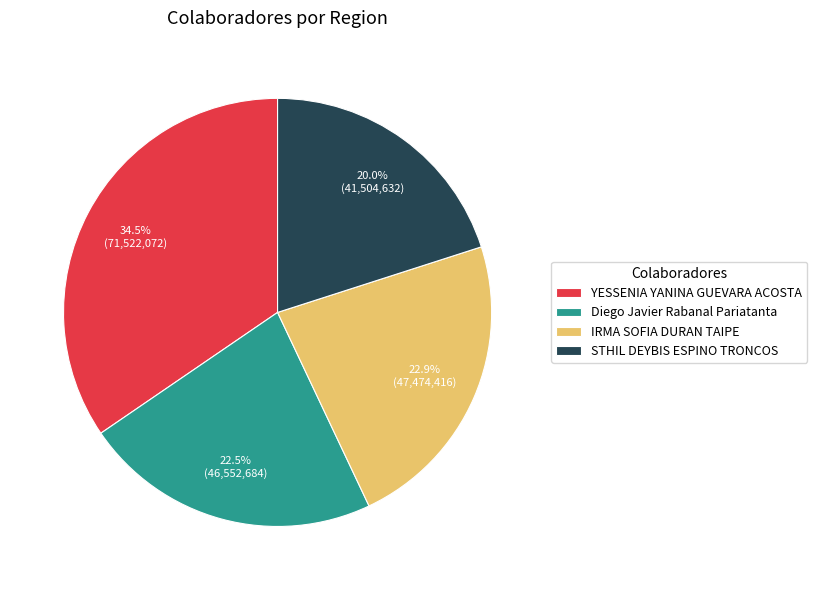

To the nearest percent, what is the average slice percentage?

25%